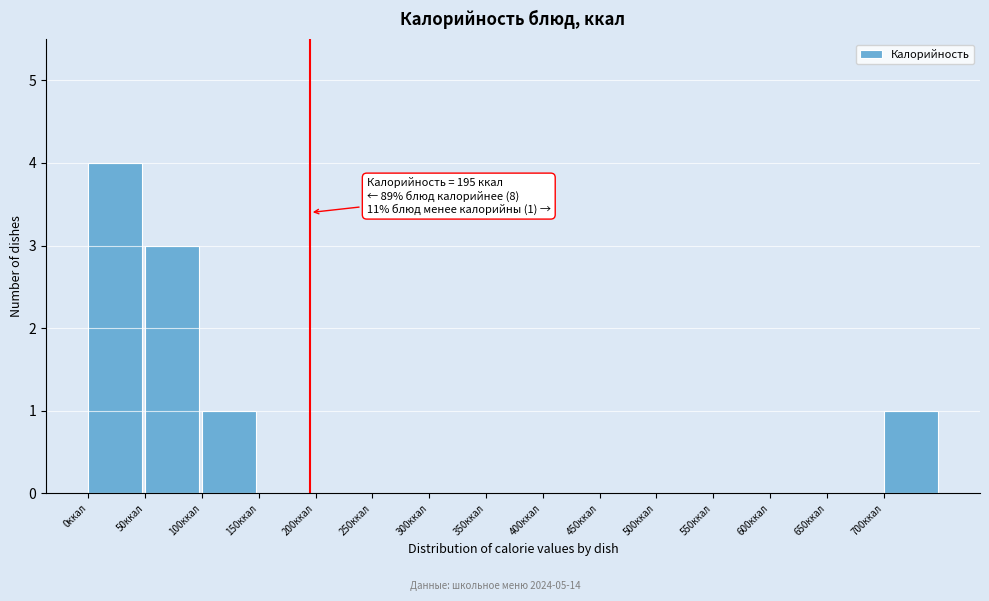

Which range on the x-axis has the tallest bar?

0 to 50